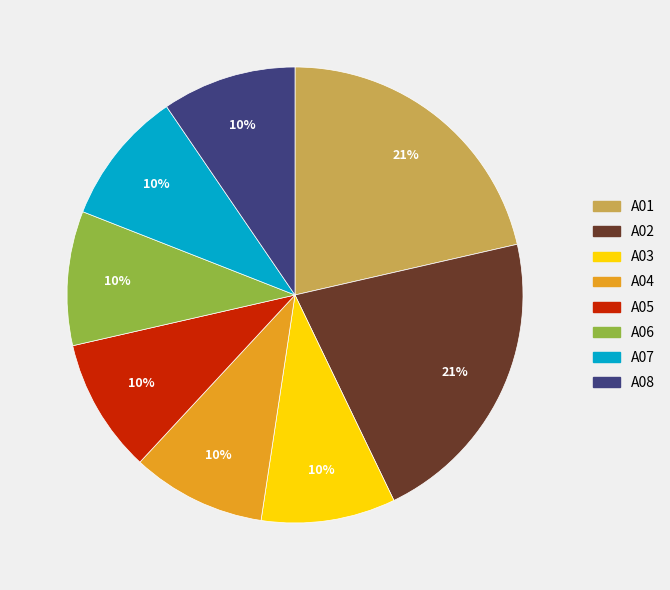

To the nearest percent, what percentage of the pie is A01?

21%